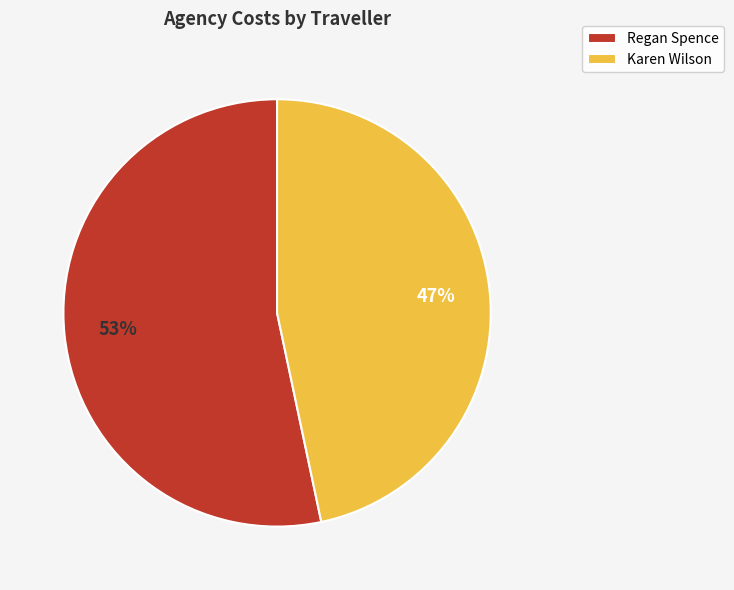

What percentage is the Regan Spence slice, to the nearest percent?

53%